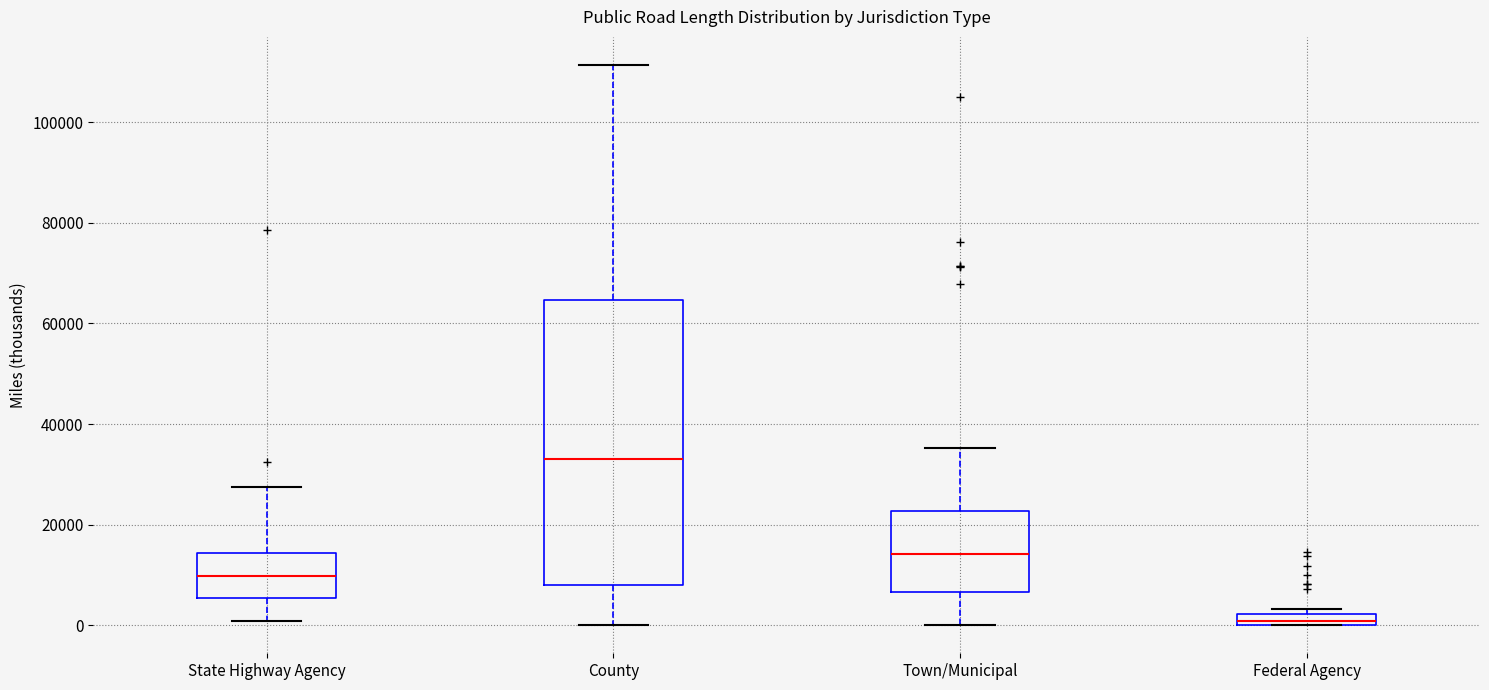

Which box's median line is the lowest?

Federal Agency